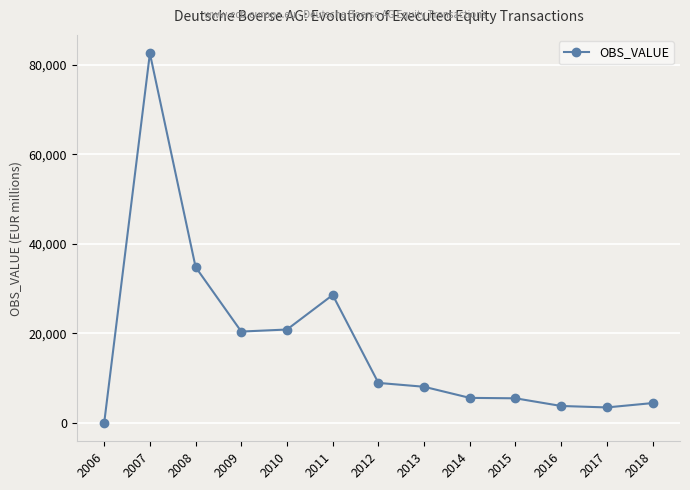

What is the ratio of the value at 2018 to the value at 2015?

0.8